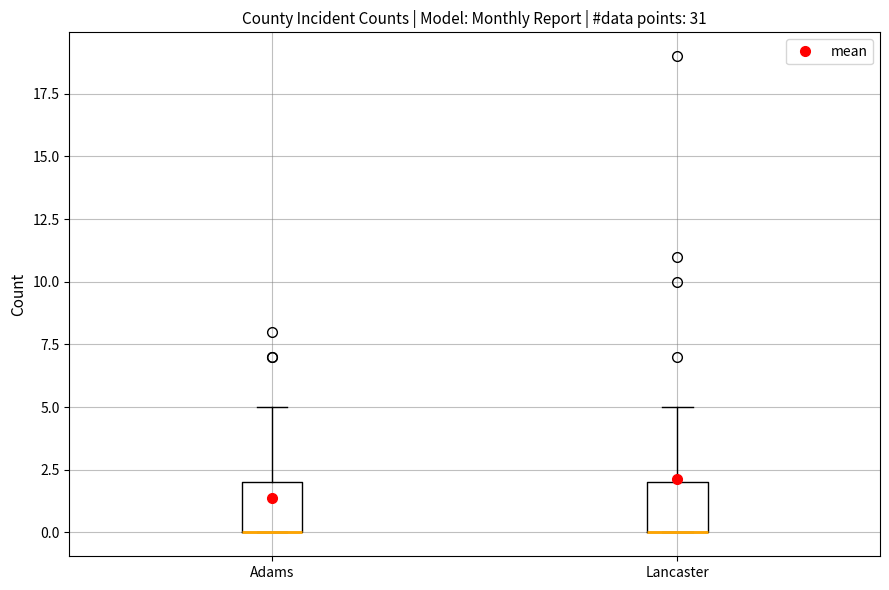

Reading left to right, transcribe this box plot: for each box, give where its median line is, the range the box spans, and where its two whiskers end, as read against the y-axis. The values are not printed on the chart, so give them approximately, as read against the axis.

Adams: median 0 (drawn on the box's lower edge), box 0 to 2, whiskers 0 to 5
Lancaster: median 0 (drawn on the box's lower edge), box 0 to 2, whiskers 0 to 5